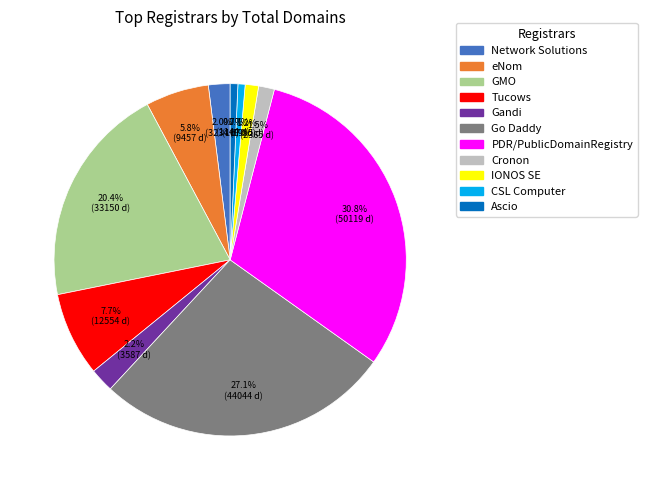

What is the ratio of the value at IONOS SE to the value at Ascio?

1.7